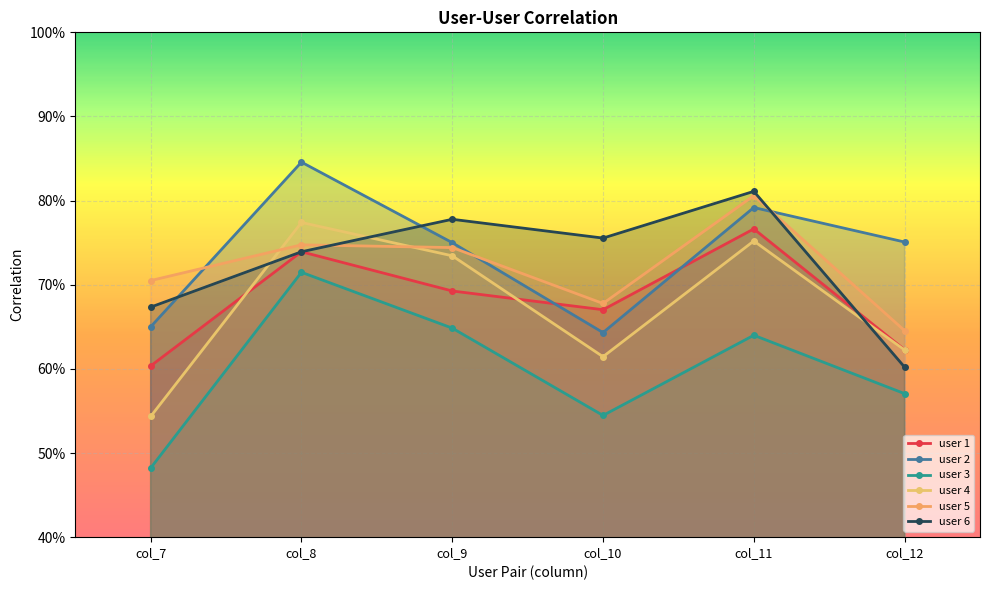

True or false: user 3 and user 1 intersect in this chart.

False